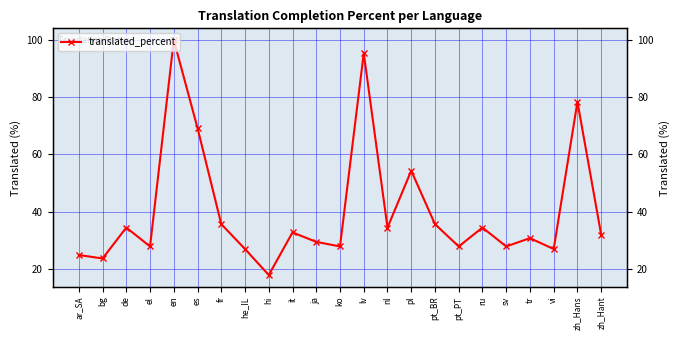

True or false: there are more than 1 points higher than both neighbors.

True